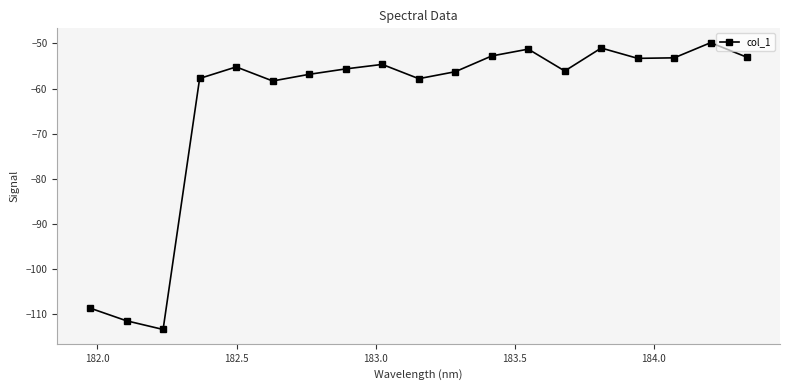

What is the maximum value shown in the chart?

-49.8